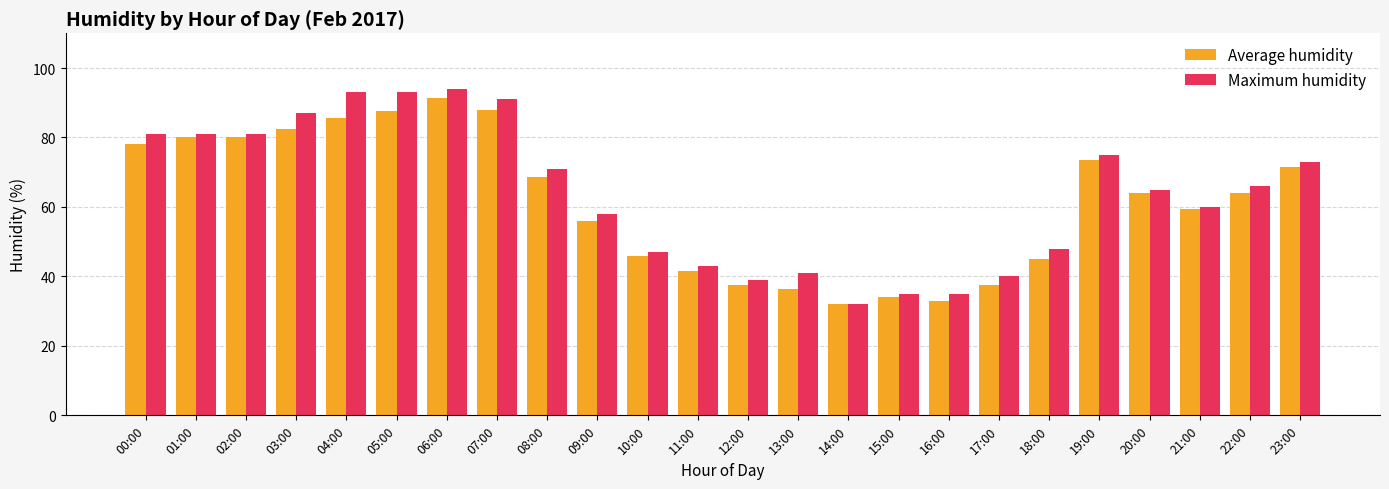

Is it true that Average humidity equals 14.2 at 20:00?

False